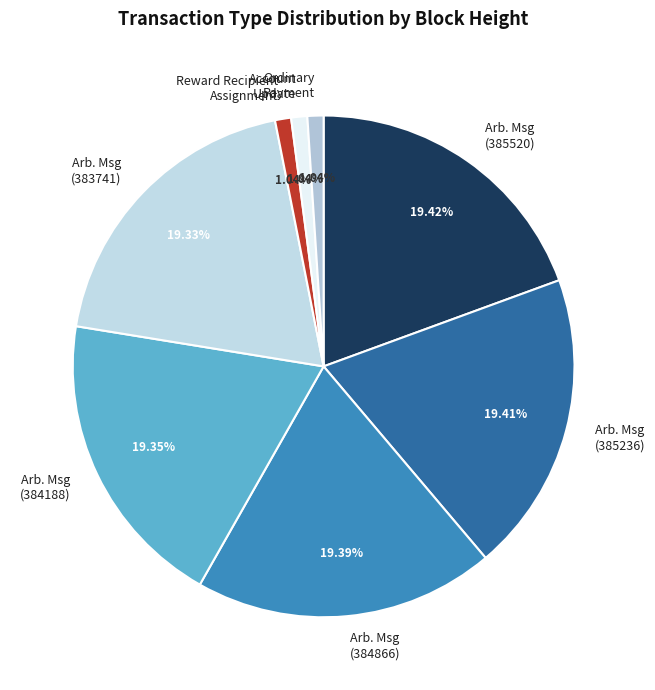

Do Arb. Msg (384866) and Reward Recipient Assignment together represent more than half of the pie?

No